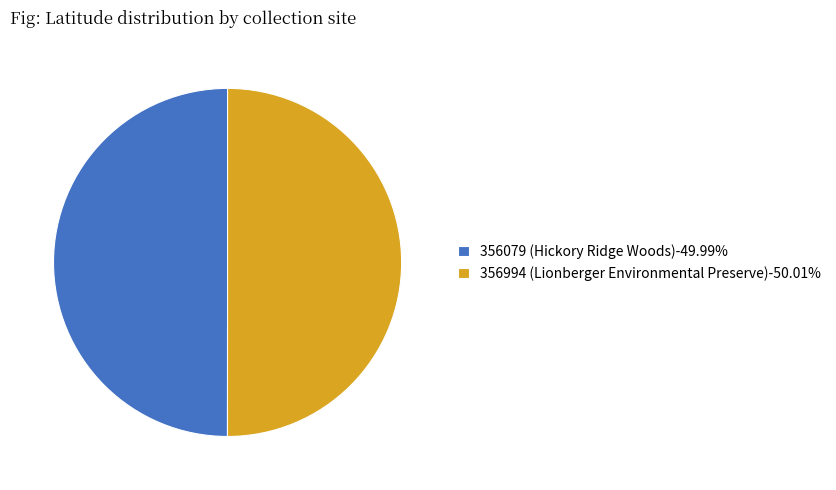

Approximately how many times larger is the value at 356079 (Hickory Ridge Woods)-49.99% compared to 356994 (Lionberger Environmental Preserve)-50.01%?

1.0